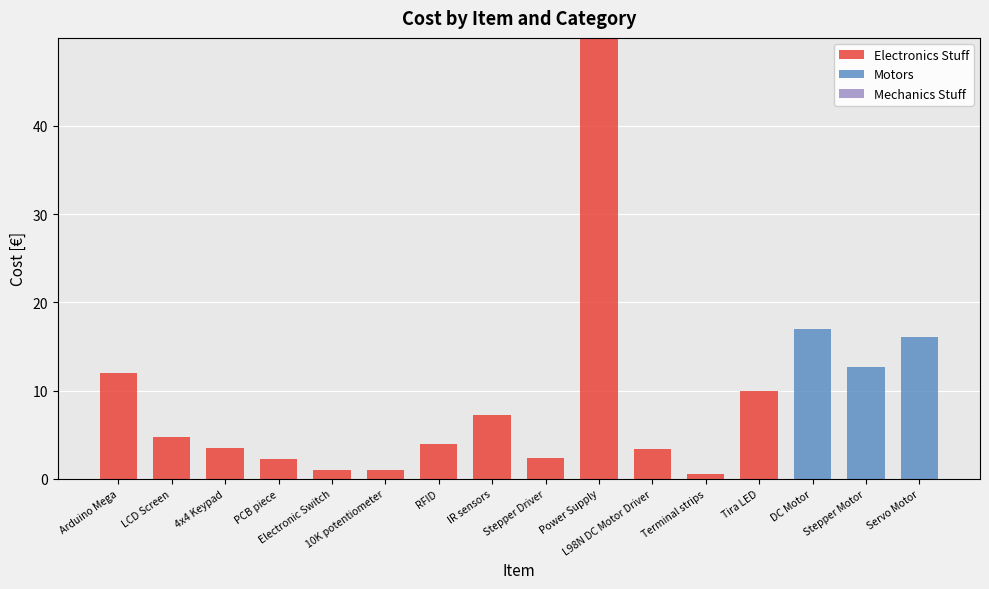

What is the maximum value for Electronics Stuff?

50.0